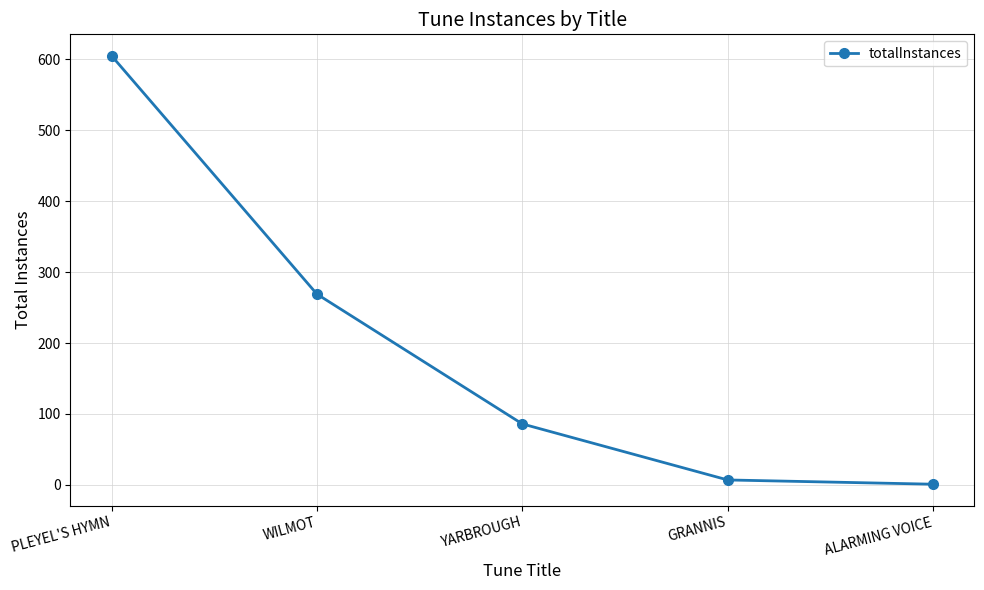

Reading left to right, what are all the values shown in this chart?

PLEYEL'S HYMN=605	WILMOT=269	YARBROUGH=86	GRANNIS=7	ALARMING VOICE=1